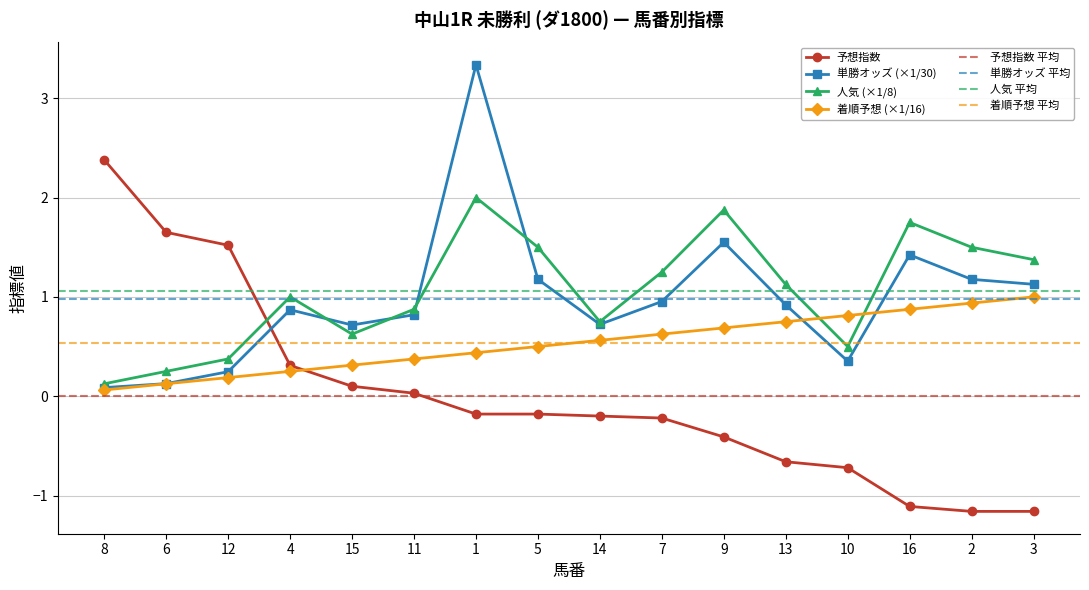

How many lines are shown in the chart?

4